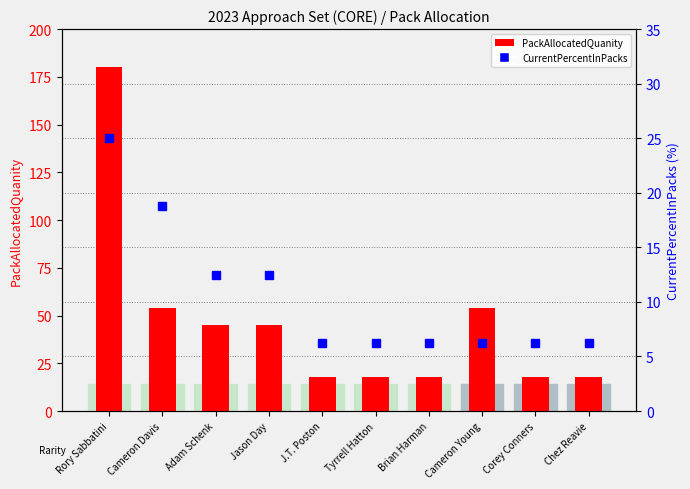

What is the value of the PackAllocatedQuanity bar at the 1st from the left?

180.0